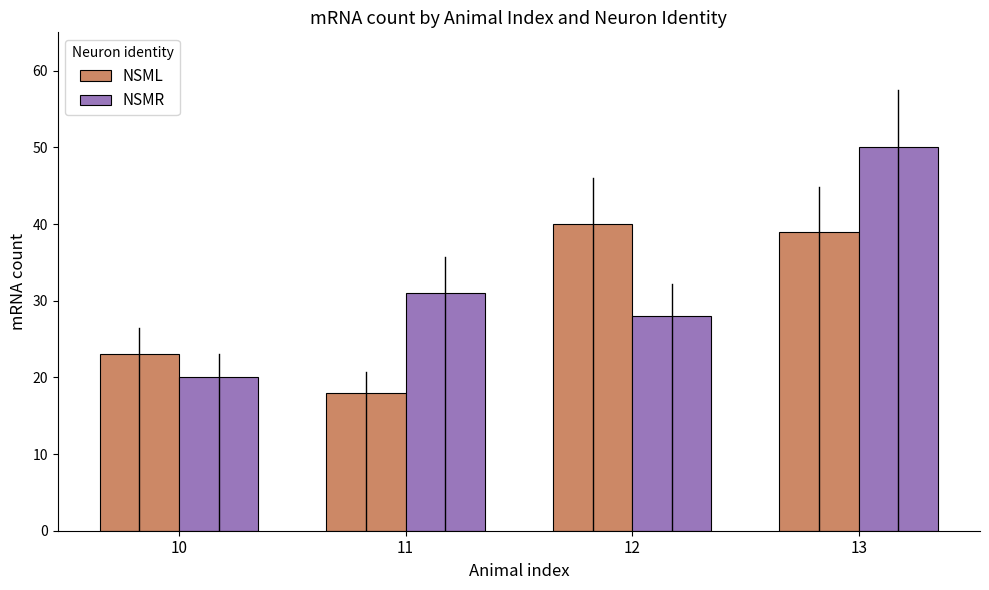

Reading right to left, transcribe all the data shown in this chart.

NSML: 39	40	18	23
NSMR: 50	28	31	20